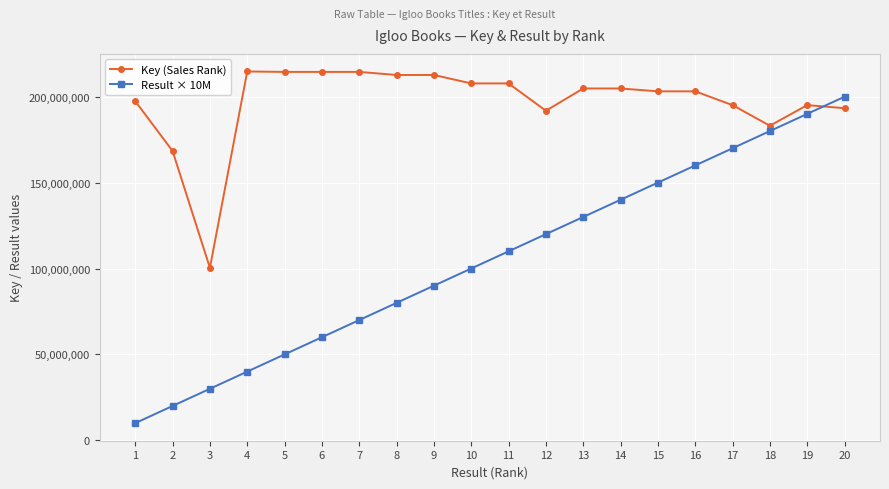

Is it true that Result × 10M equals 249128882 at 15?

False